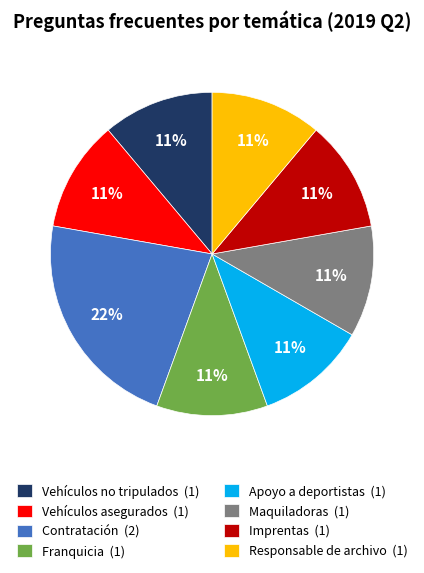

Combined, do Responsable de archivo and Vehículos asegurados account for over 50%?

No